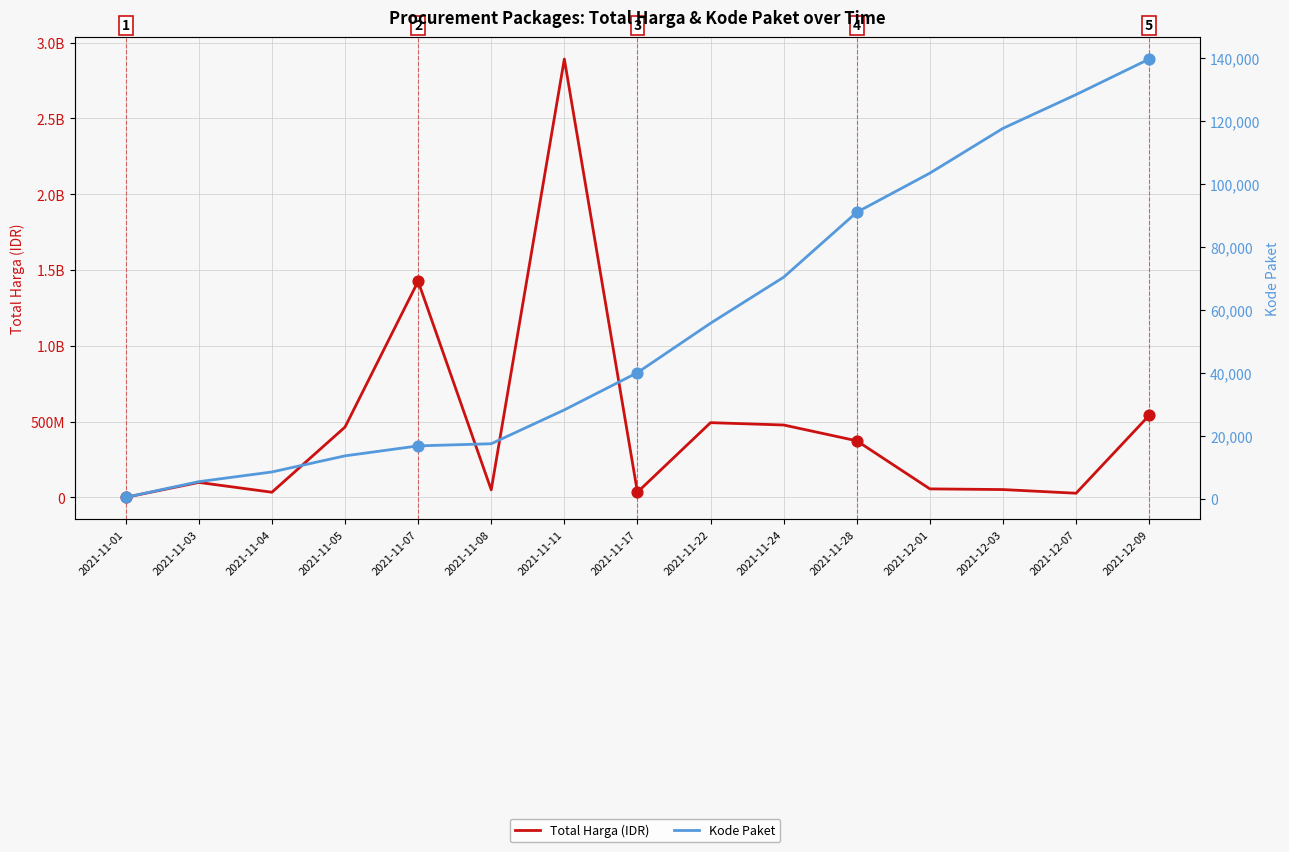

Which series has the largest Y range (max minus min)?

Total Harga (IDR)